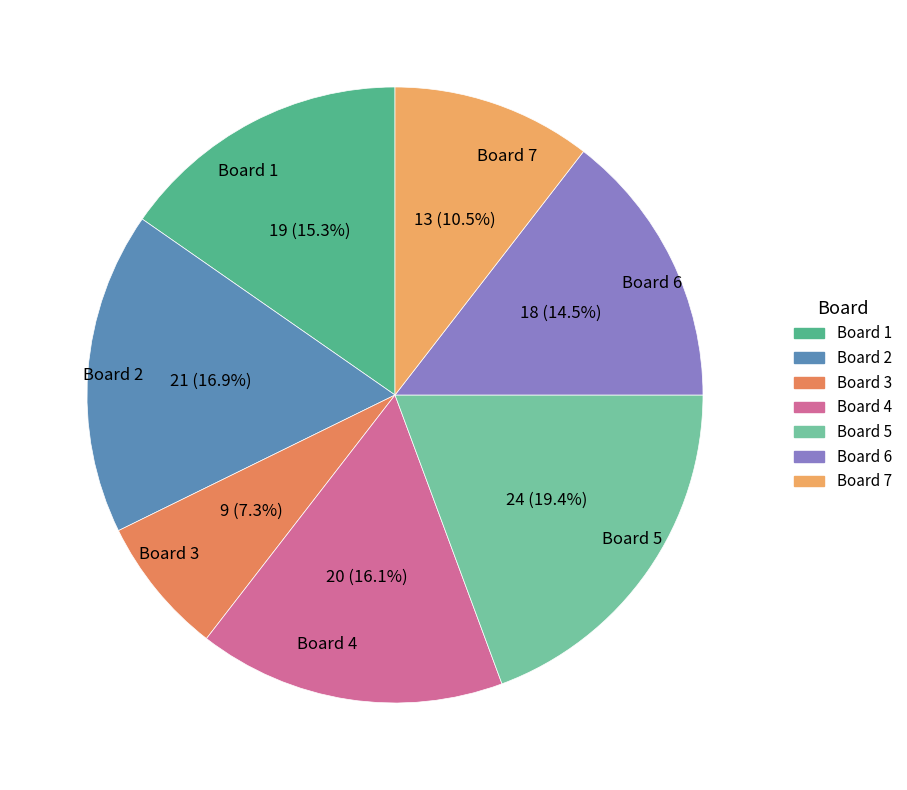

Rank the categories by value from lowest to highest.

Board 3, Board 7, Board 6, Board 1, Board 4, Board 2, Board 5